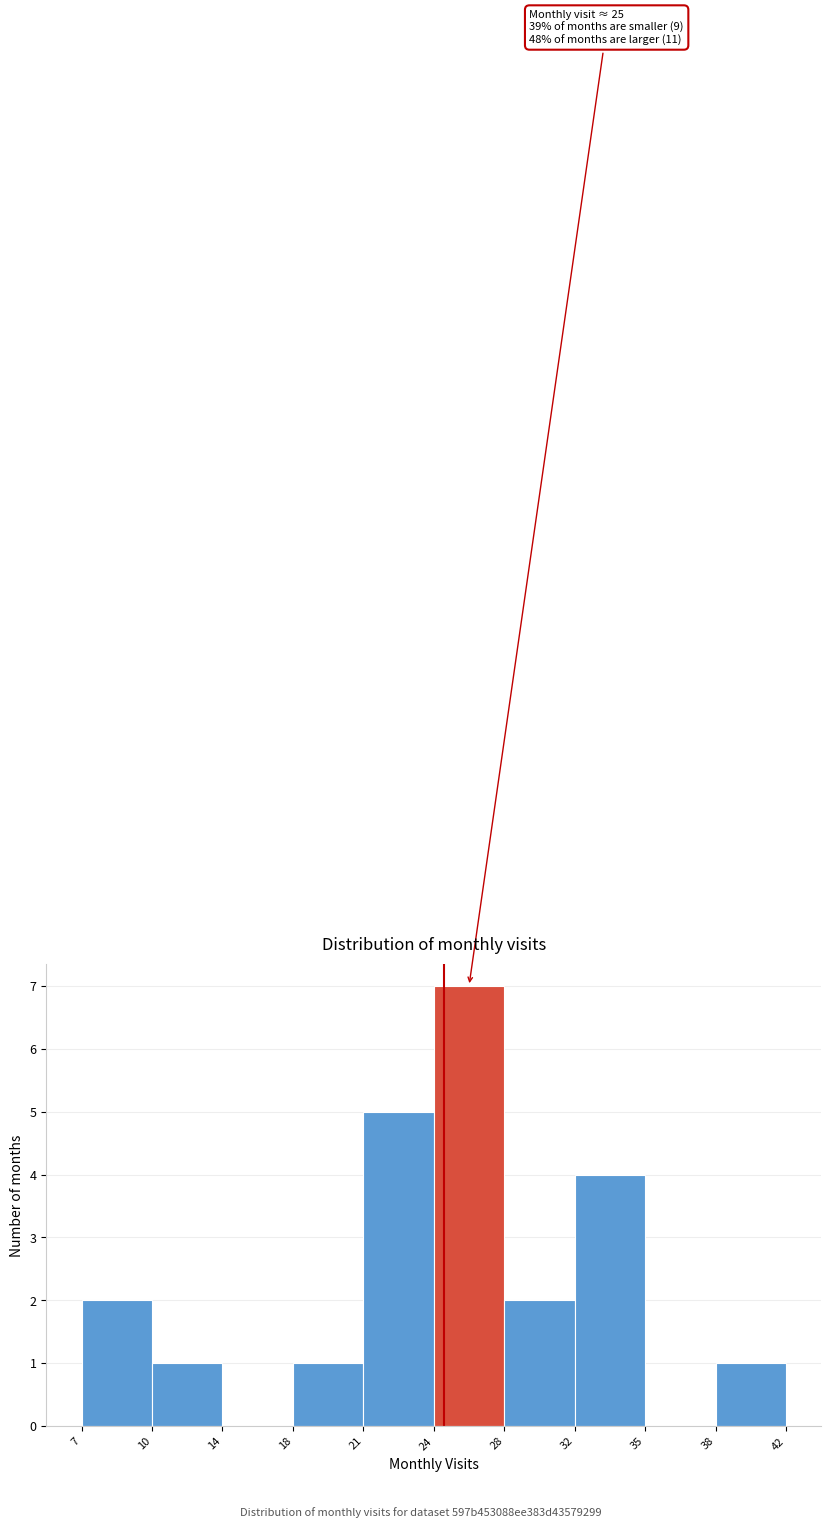

Reading right to left, what are all the values shown in this chart?

38=1	35=0	32=4	28=2	24=7	21=5	18=1	14=0	10=1	7=2